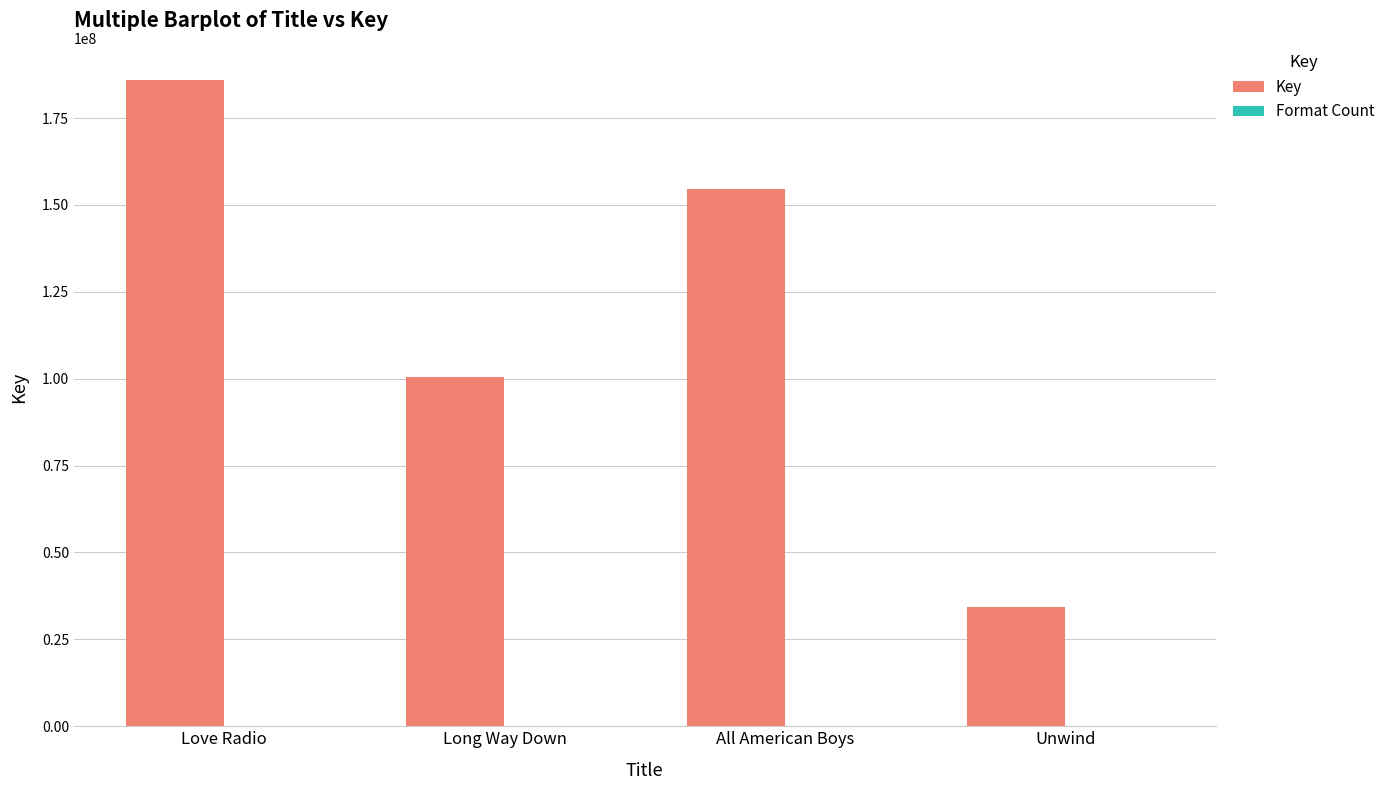

Between Love Radio and Unwind, which series saw the biggest shift?

Key